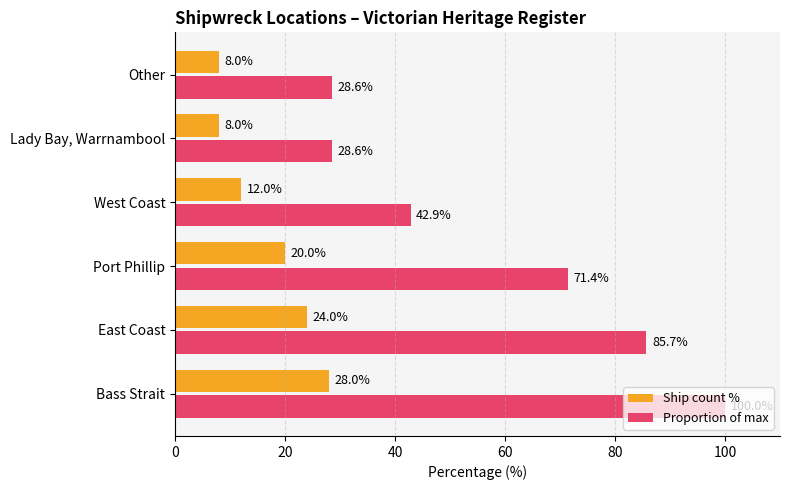

List the series in order of their overall mean, highest first.

Proportion of max, Ship count %